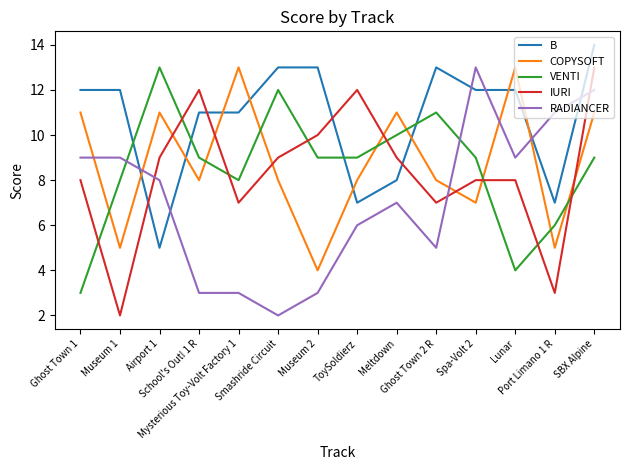

What is the total value across all series at Ghost Town 1?

43